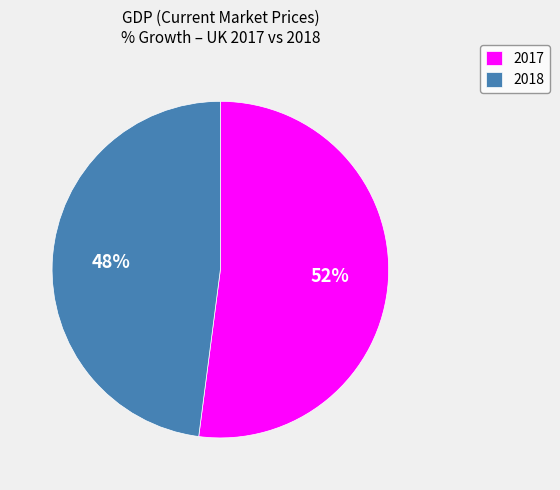

Which category has the smallest portion of the pie?

2018